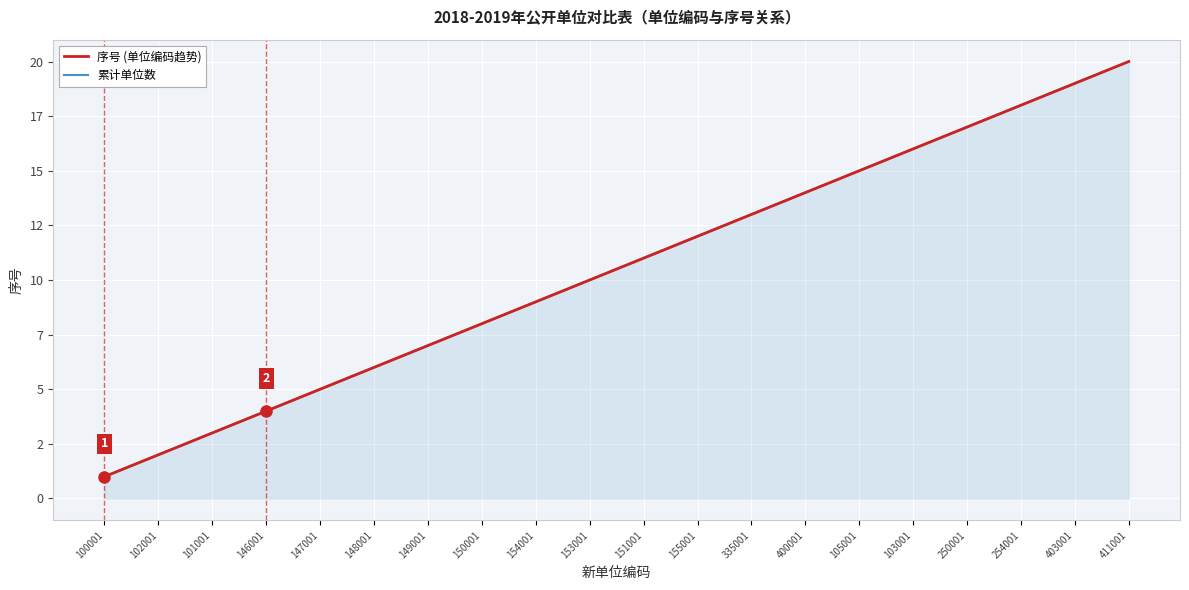

True or false: 序号 (单位编码趋势) and 累计单位数 intersect in this chart.

False